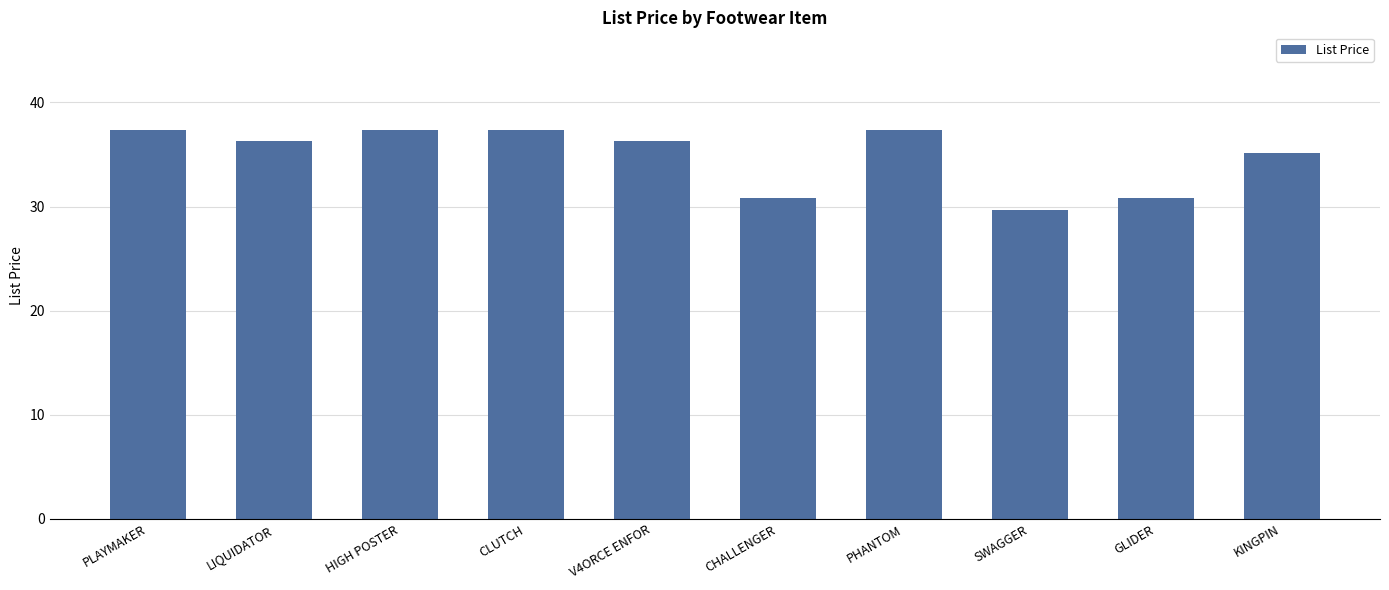

Does the chart contain any negative values?

No